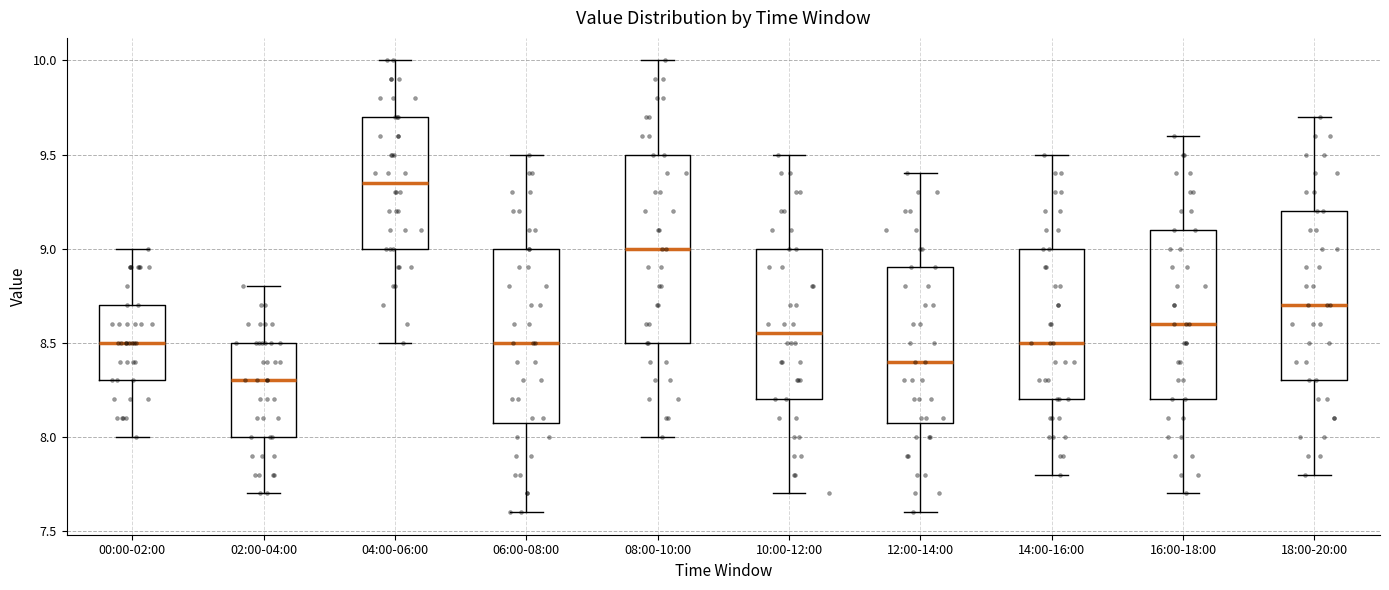

Which box's median line is the lowest?

02:00-04:00